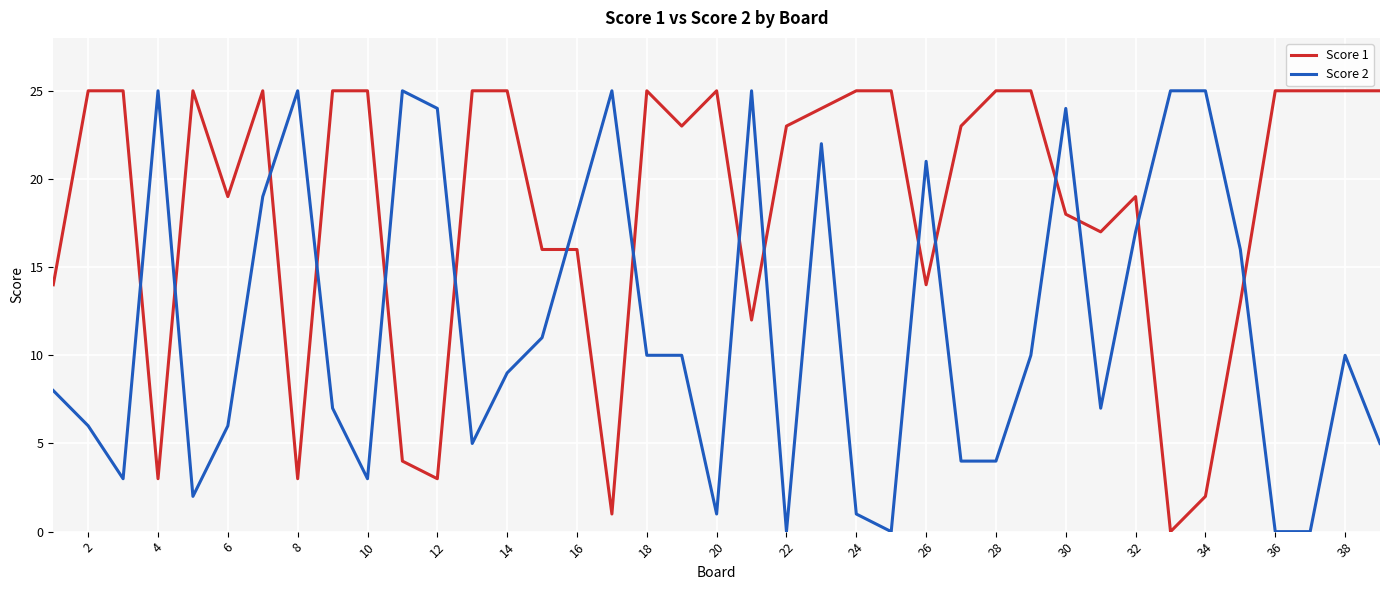

Is this an area chart (filled region under the line)?

No